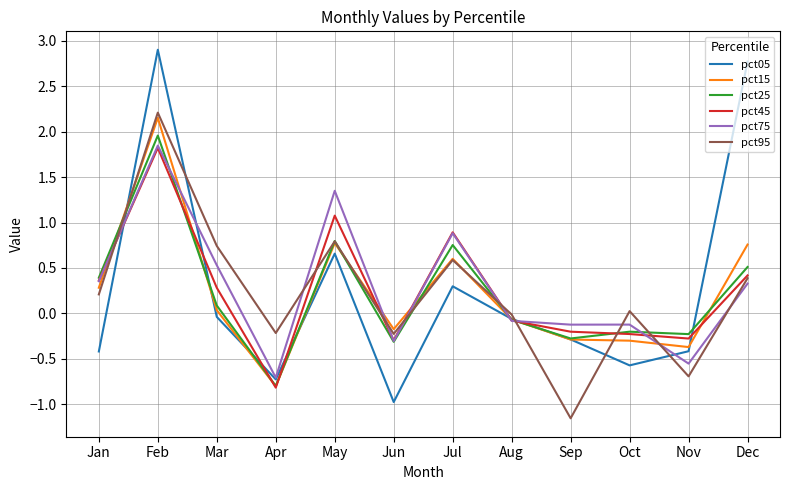

Between which two adjacent categories do pct95 and pct25 first intersect?

Jan and Feb